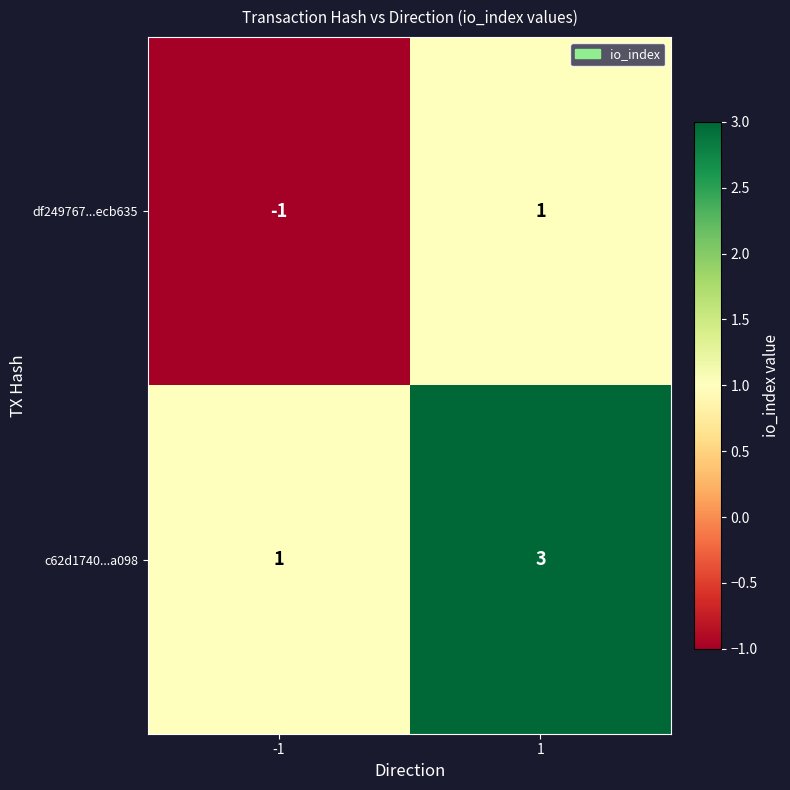

Which series has the largest total across all categories?

c62d1740...a098